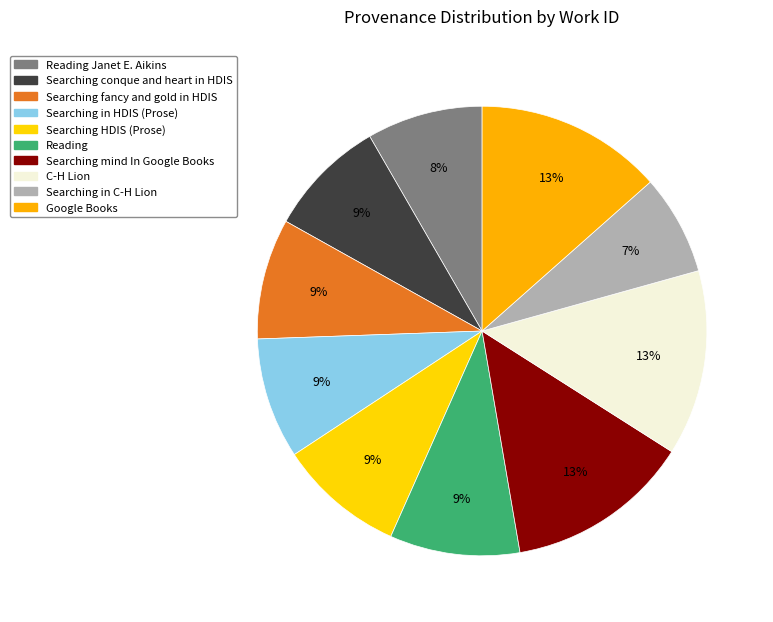

Is there any slice that represents more than half of the pie?

No